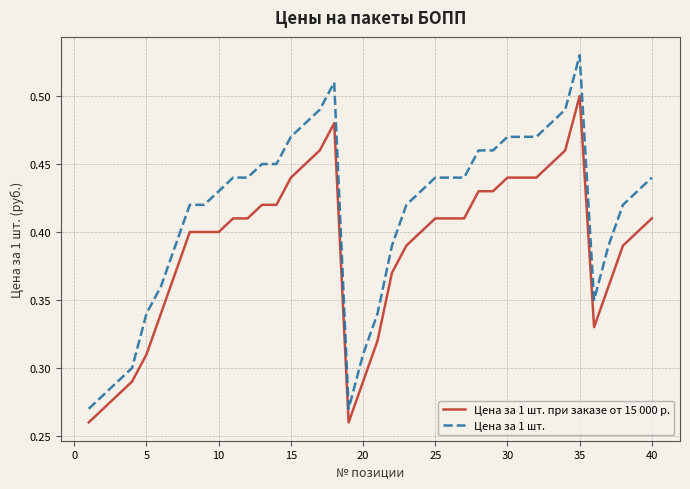

List the series in order of their overall mean, highest first.

Цена за 1 шт., Цена за 1 шт. при заказе от 15 000 р.